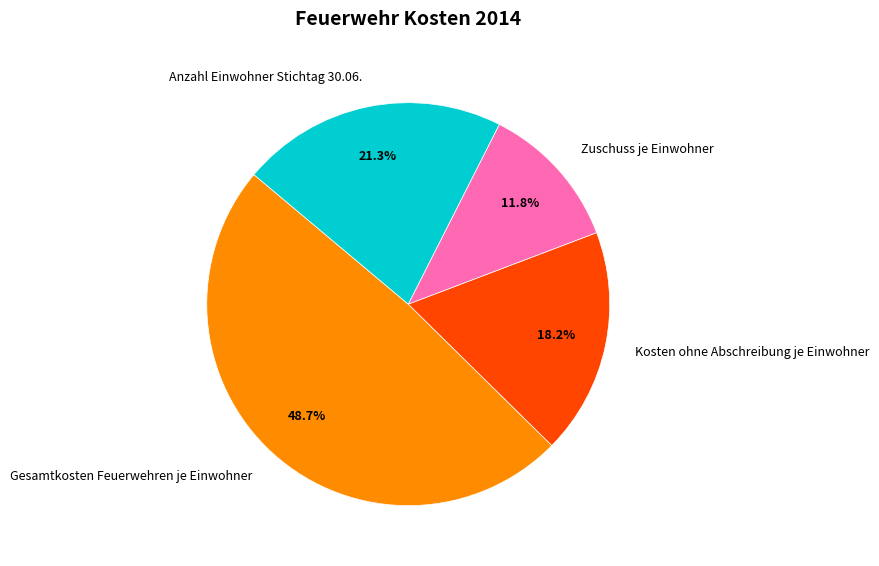

Which category has the smallest portion of the pie?

Zuschuss je Einwohner